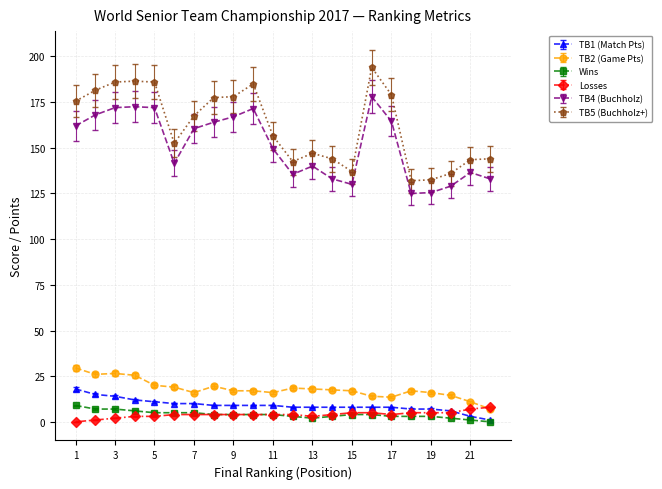

What is the difference between the maximum and second lowest values in the Wins series?

8.0